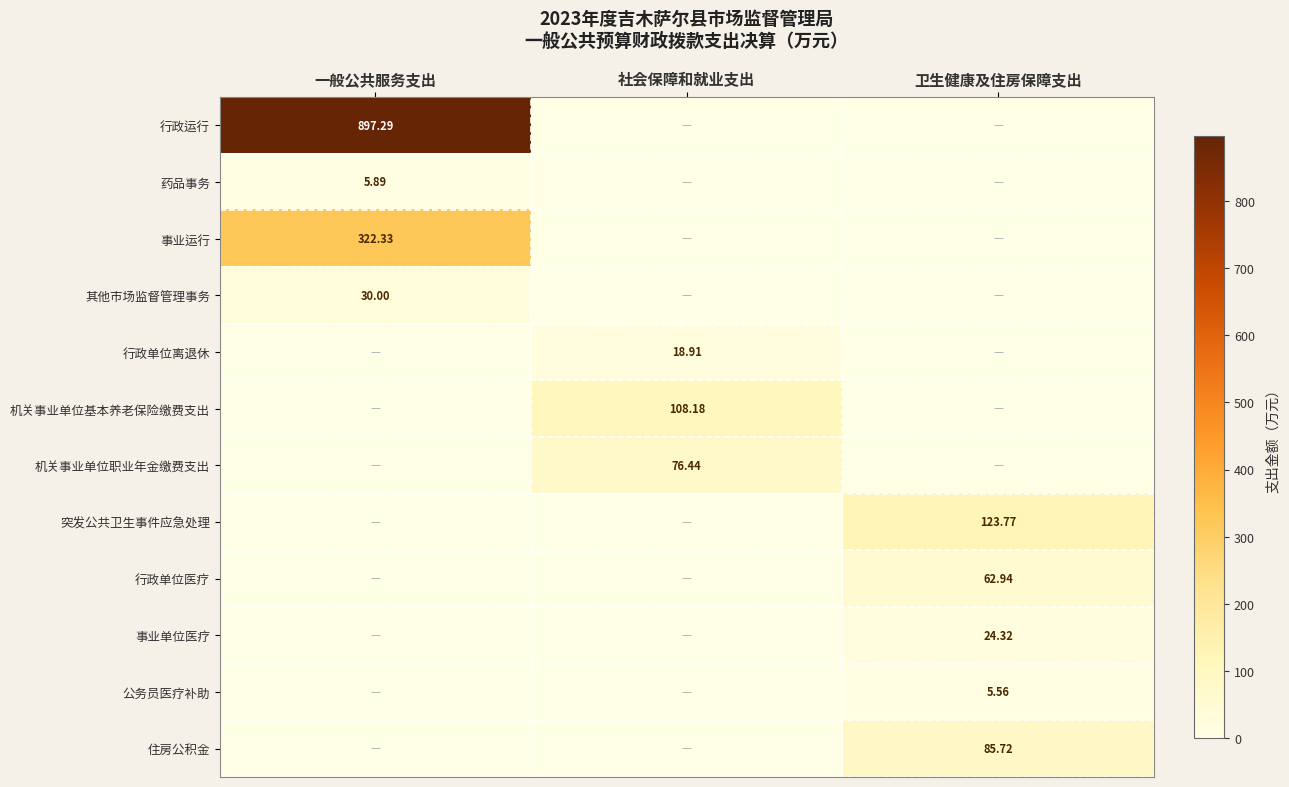

True or false: 机关事业单位基本养老保险缴费支出 has a value of 69.3 at 社会保障和就业支出.

False